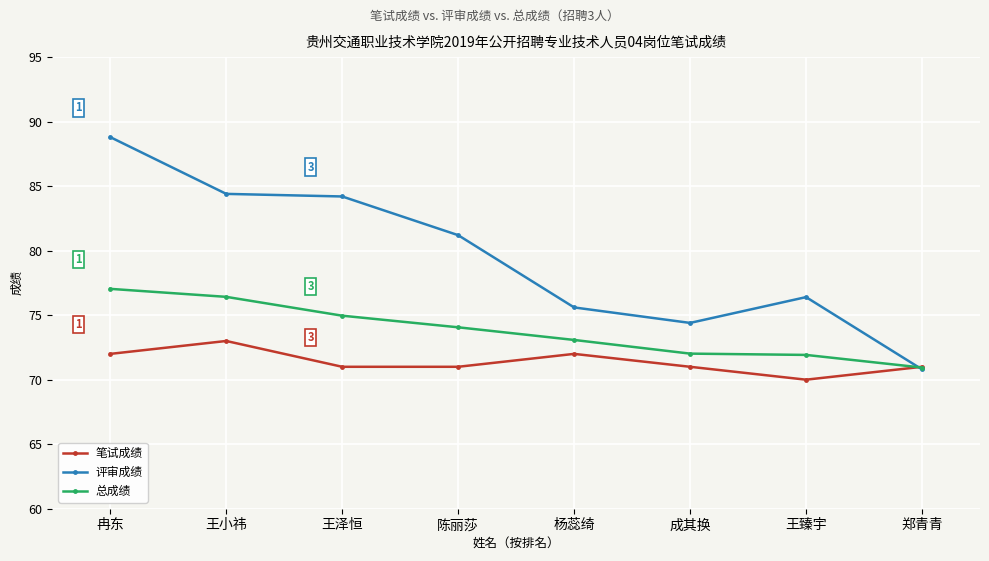

How many categories are shown in the chart?

8